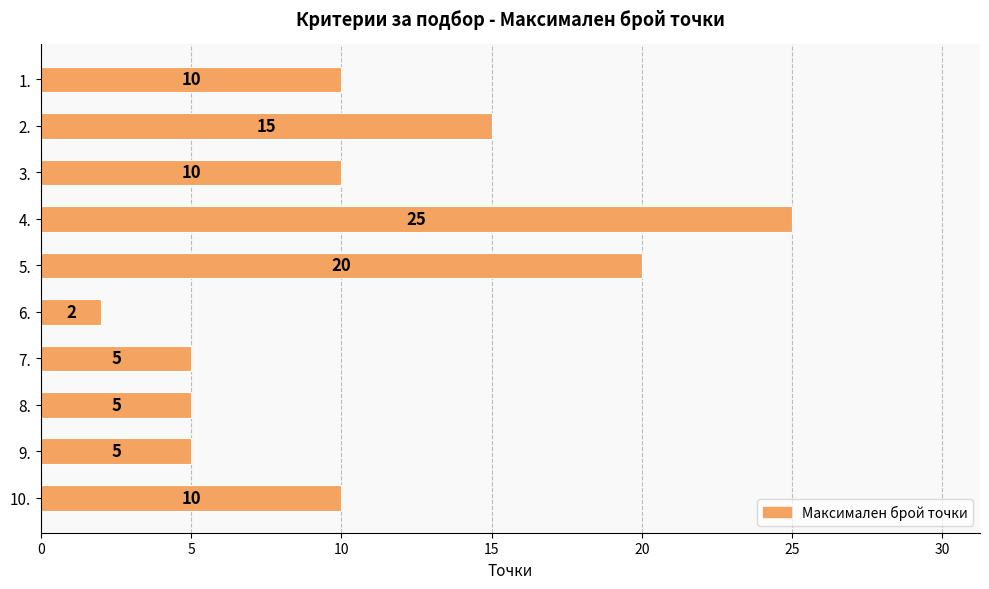

True or false: the data shows 7 at 7..

False